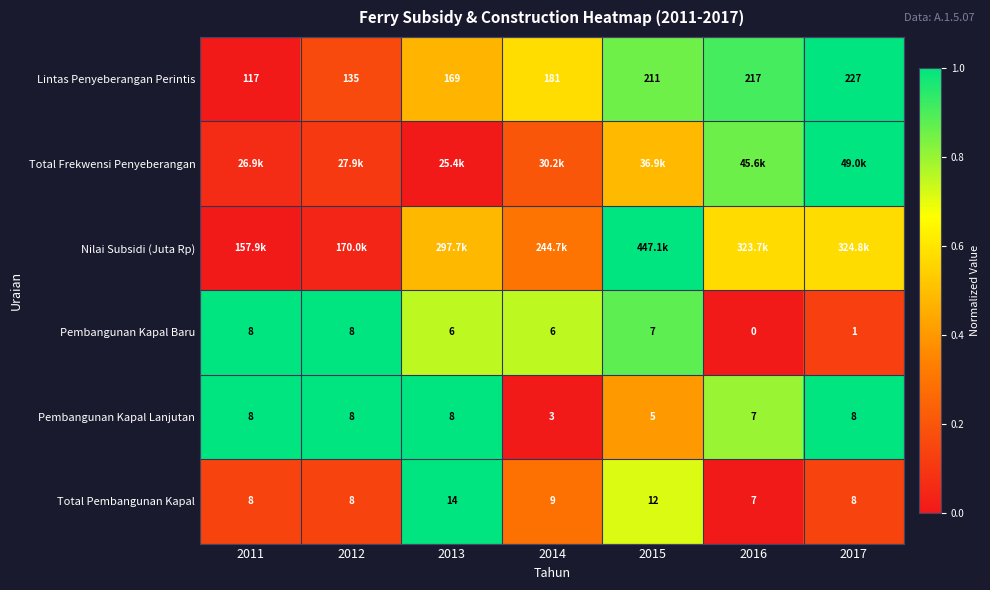

What is the difference between the maximum and second lowest values in the Lintas Penyeberangan Perintis series?

0.8